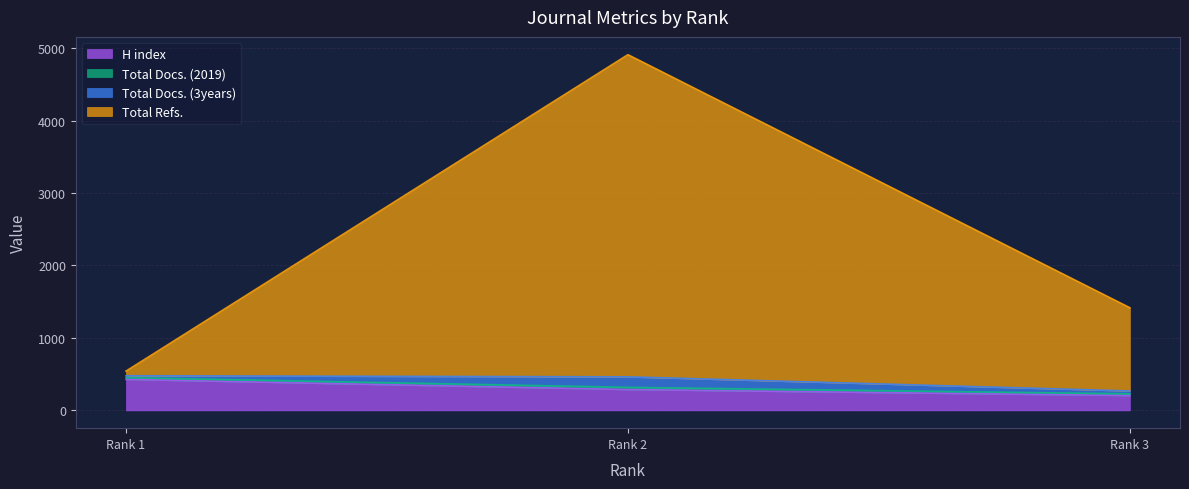

Which category has the lowest value in the Total Docs. (3years) series?

Rank 1